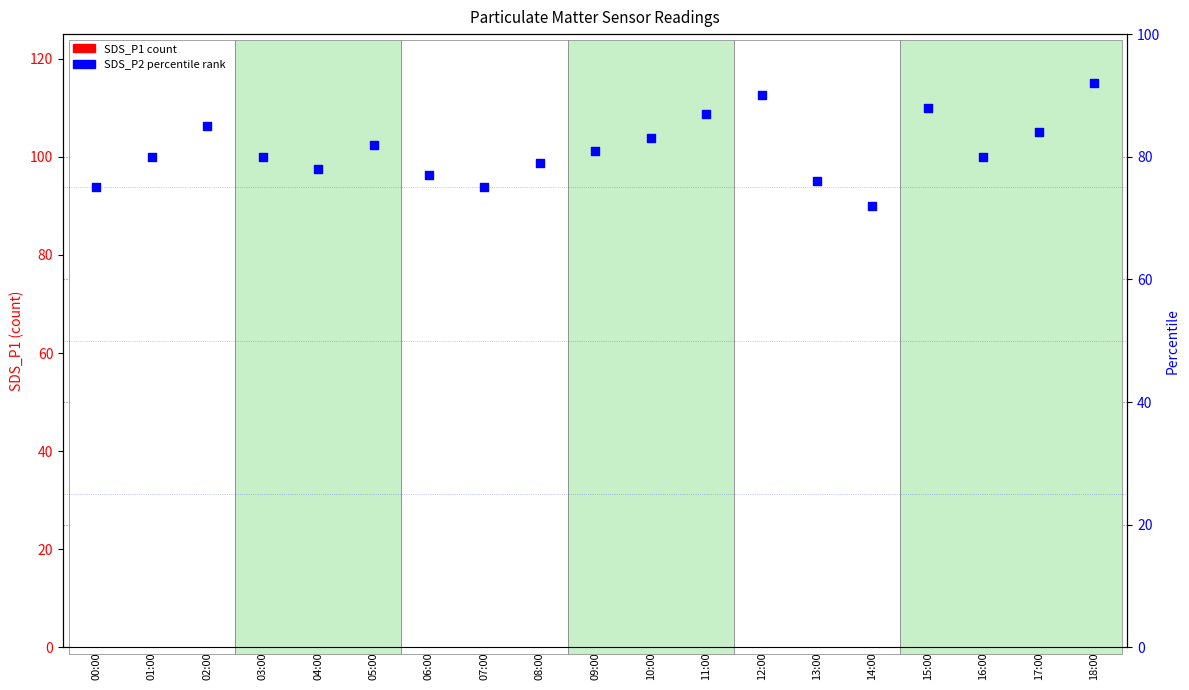

Which series contains the highest Y value?

SDS_P2 percentile